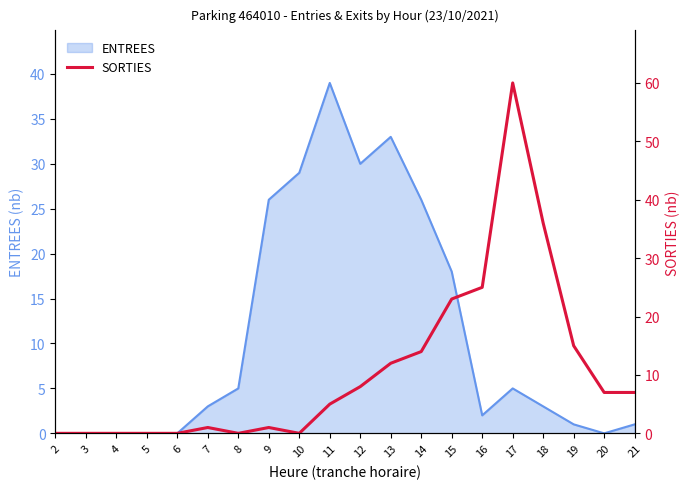

The value of ENTREES at 4 is 12. True or false?

False